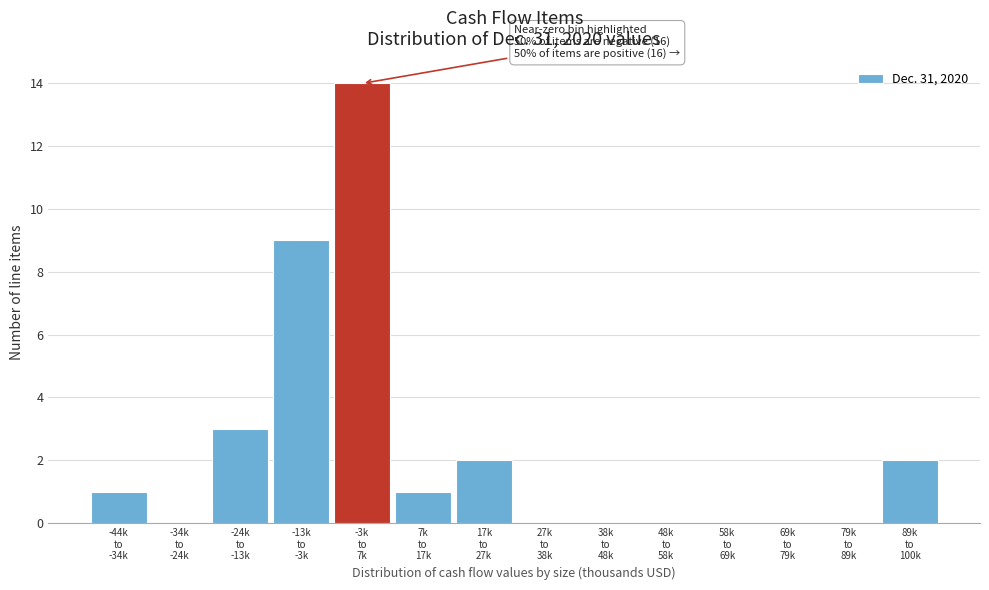

What is the sum of all values?

32